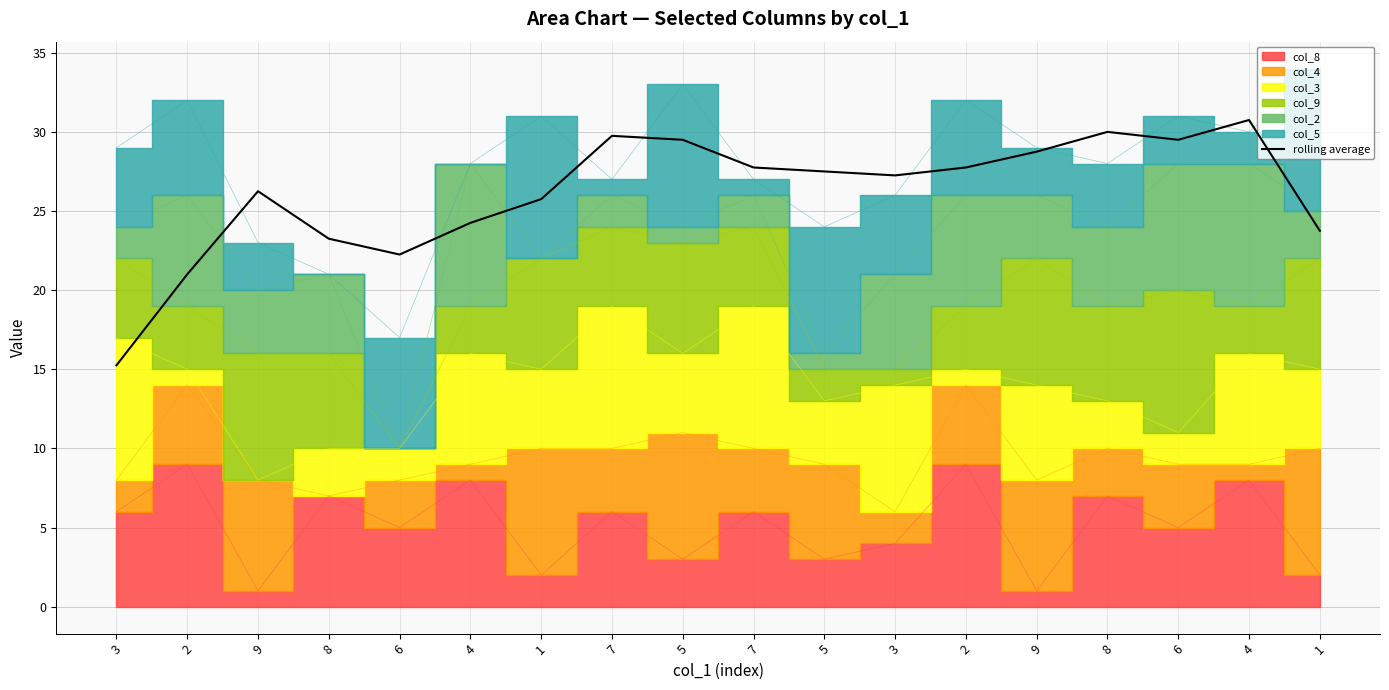

What is the label of the 3rd point from the left?

9